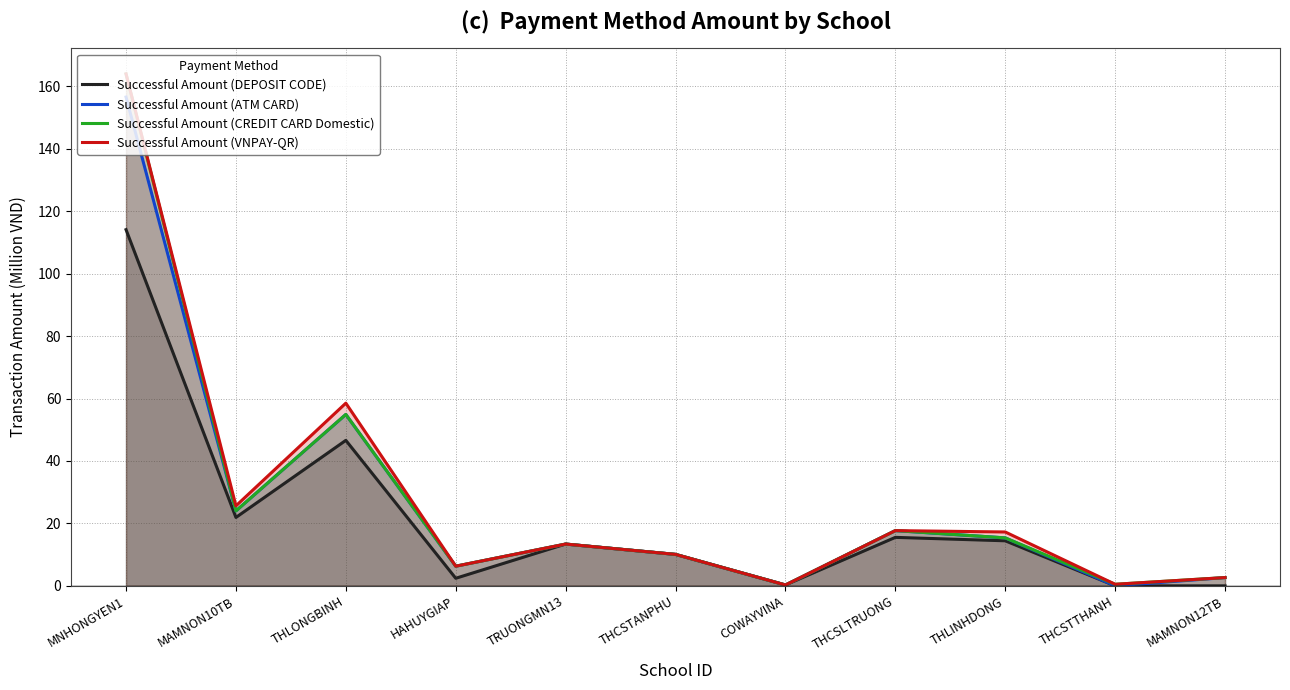

Rank the series at THCSTTHANH from highest to lowest value.

Successful Amount (CREDIT CARD Domestic), Successful Amount (VNPAY-QR), Successful Amount (DEPOSIT CODE), Successful Amount (ATM CARD)